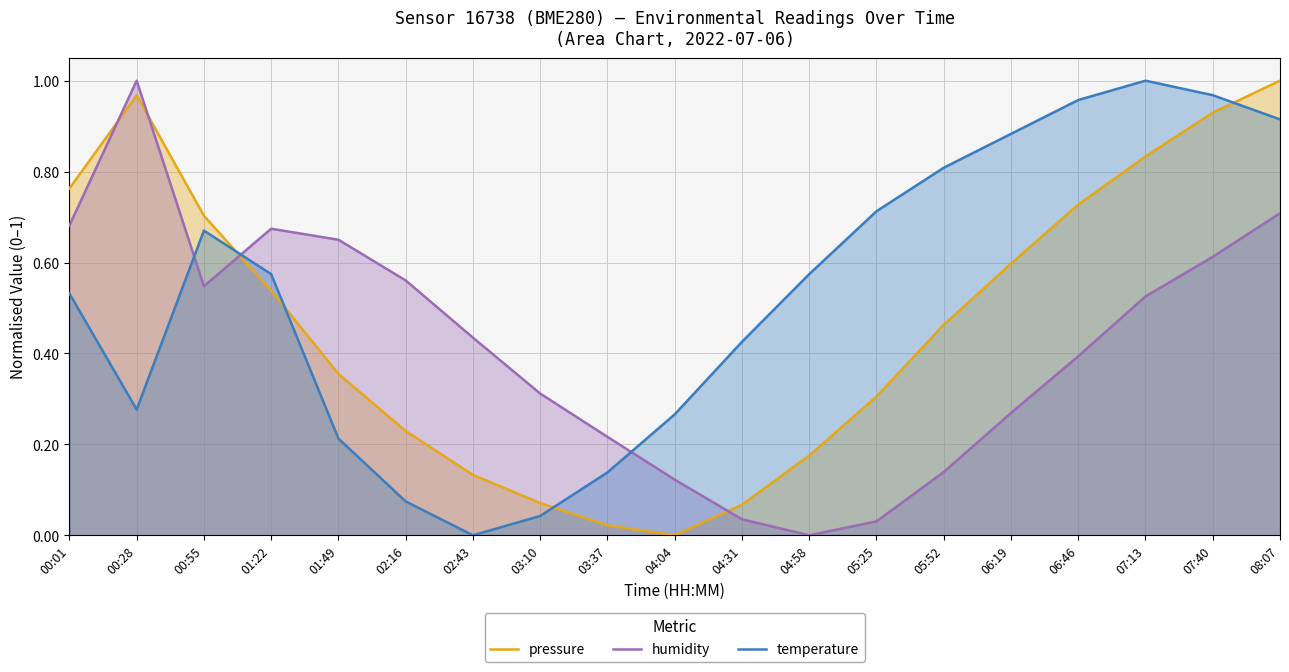

Which label corresponds to the smallest value in the chart?

04:04